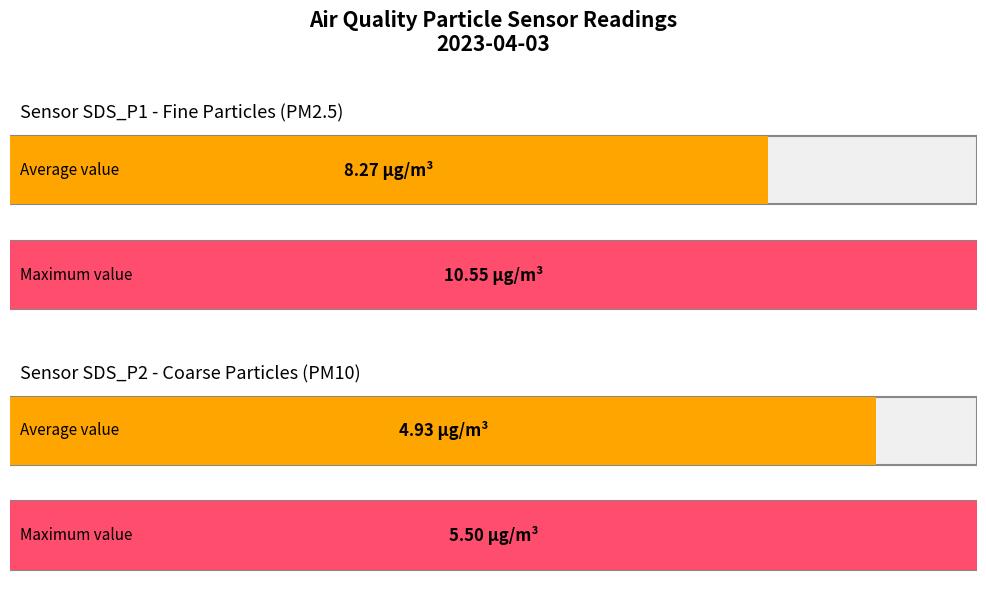

Rank the series by their average value, from highest to lowest.

SDS_P1, SDS_P2